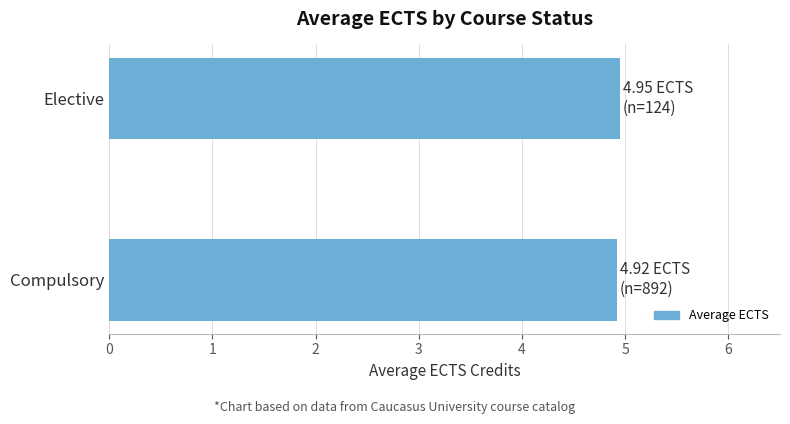

Reading bottom to top, list all the values displayed in this chart.

Compulsory=4.9	Elective=5.0